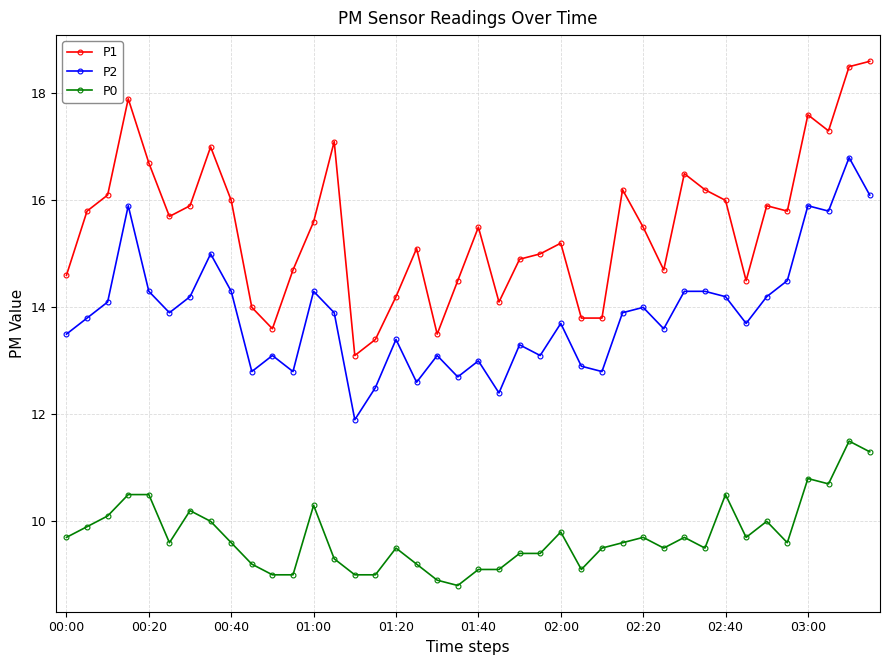

List the series in order of their peak value, highest first.

P1, P2, P0